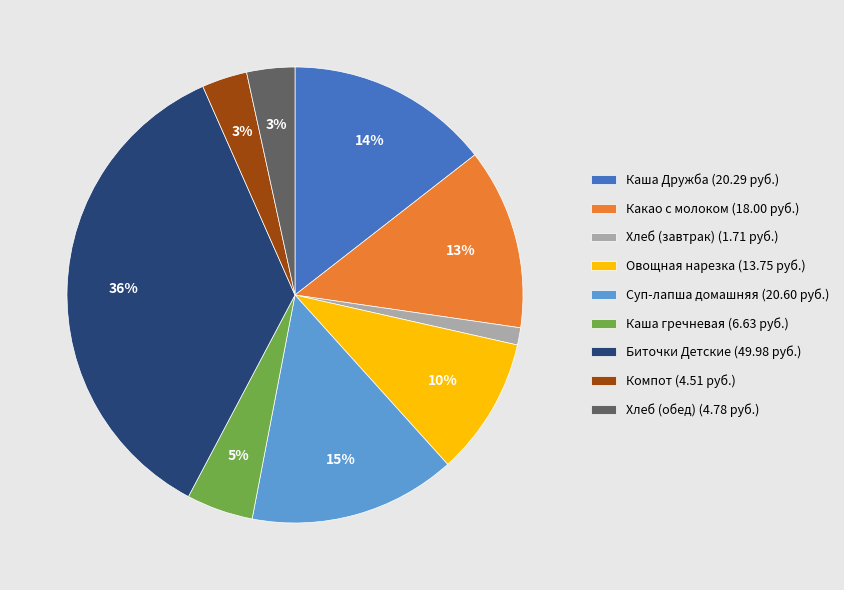

What percentage is the Хлеб (завтрак) slice, to the nearest percent?

1%